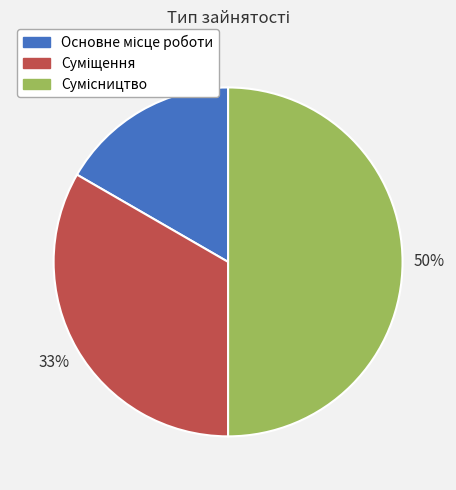

To the nearest percent, what is the difference between the largest and smallest slice percentages?

33%